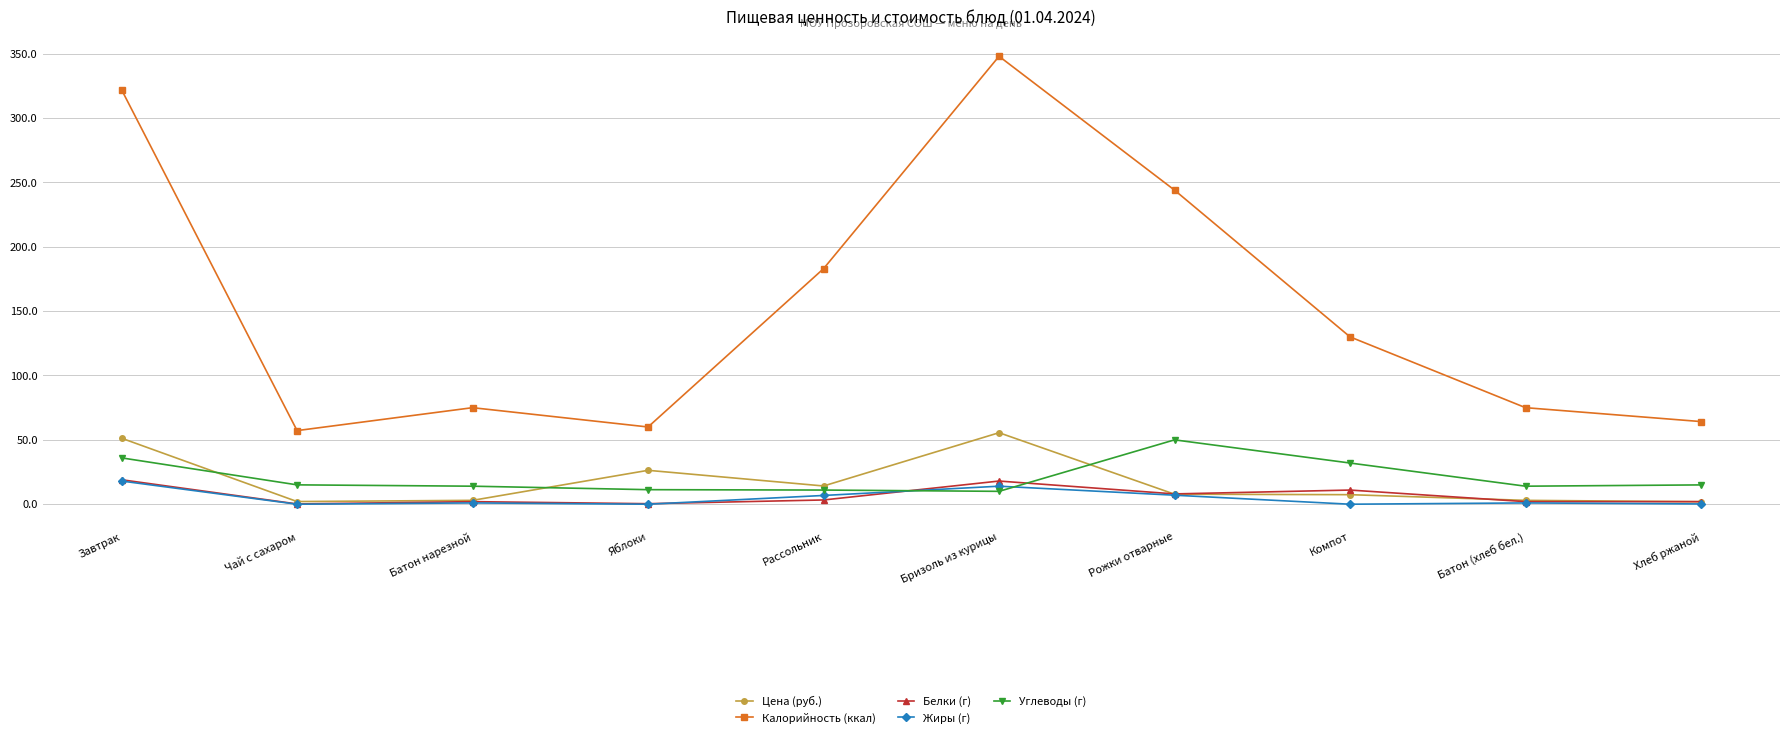

How many lines are shown in the chart?

5